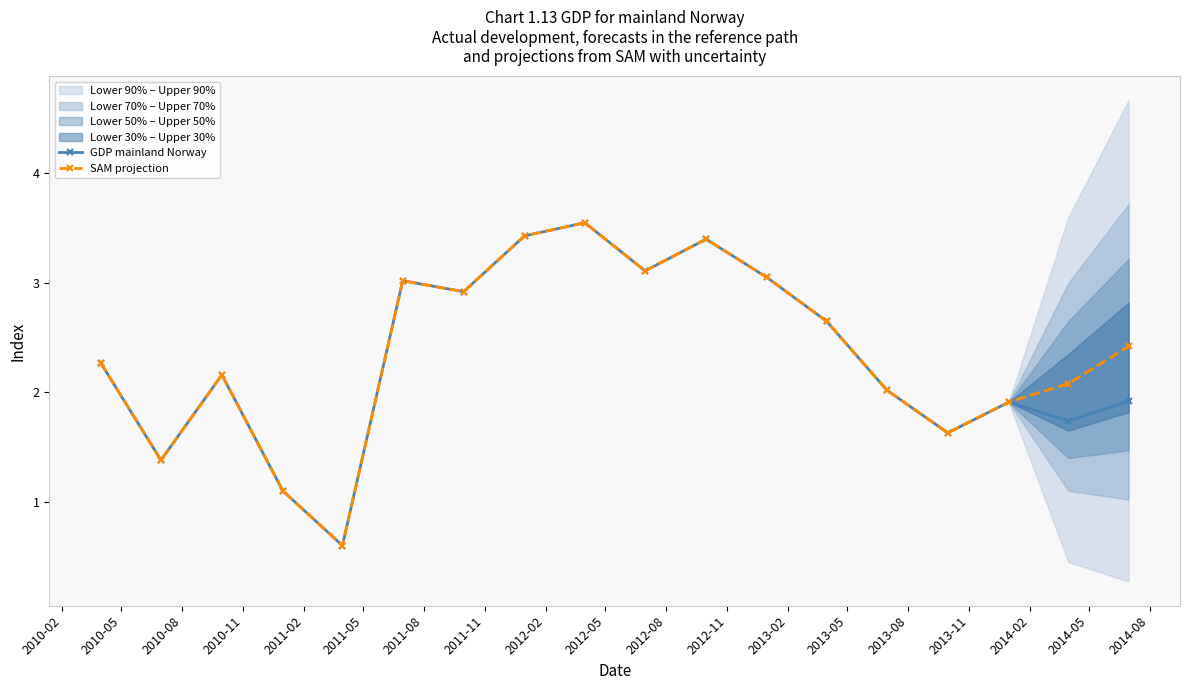

How many interior local peaks does the SAM projection series have?

4